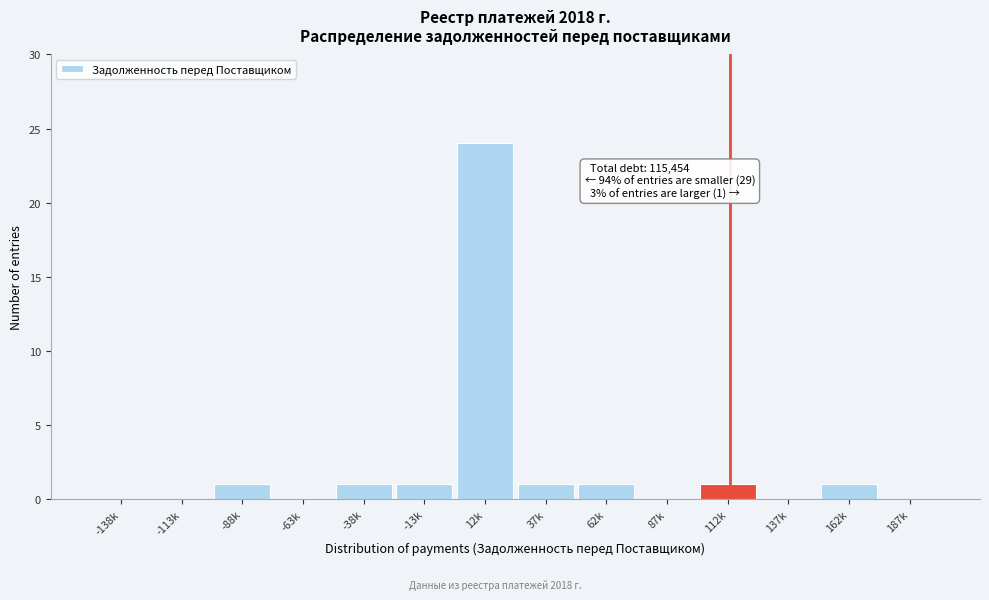

Reading left to right, extract all data points from this chart.

-138k=0	-113k=0	-88k=1	-63k=0	-38k=1	-13k=1	12k=24	37k=1	62k=1	87k=0	112k=1	137k=0	162k=1	187k=0